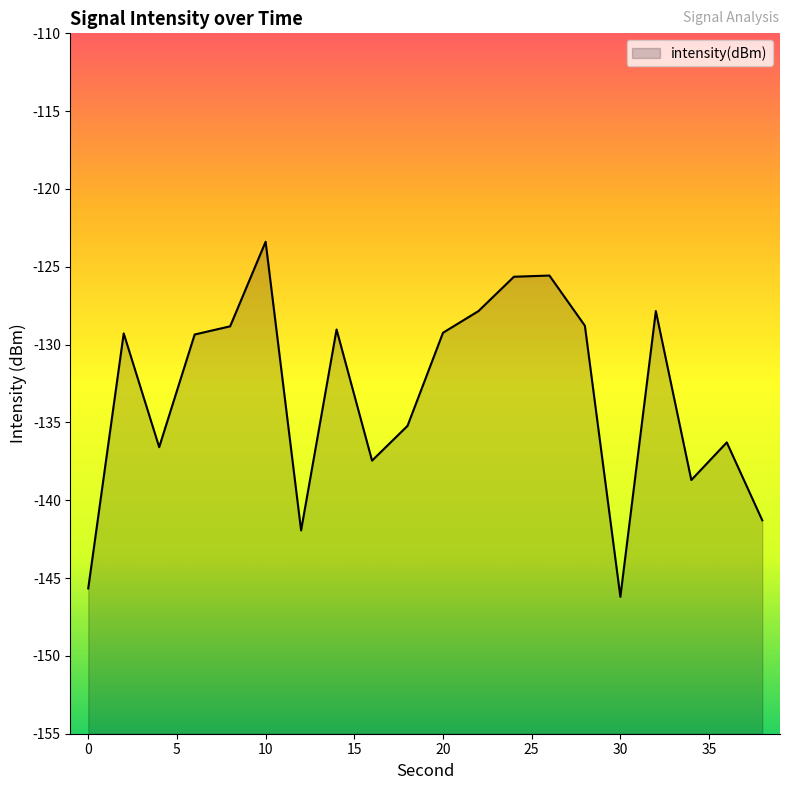

Count the number of data series in this chart.

1